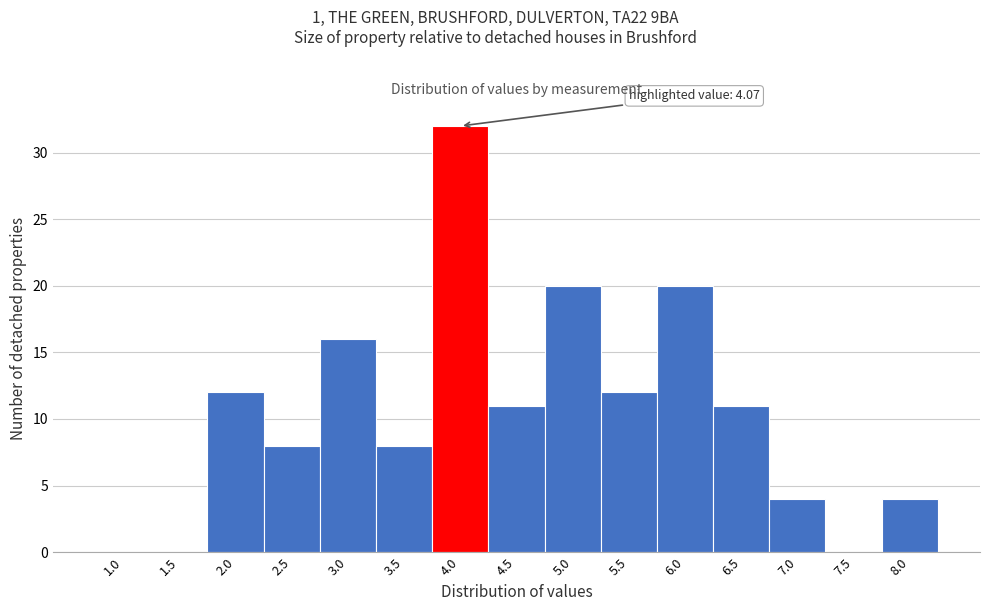

Reading right to left, what are all the values shown in this chart?

8.0=4	7.5=0	7.0=4	6.5=11	6.0=20	5.5=12	5.0=20	4.5=11	4.0=32	3.5=8	3.0=16	2.5=8	2.0=12	1.5=0	1.0=0